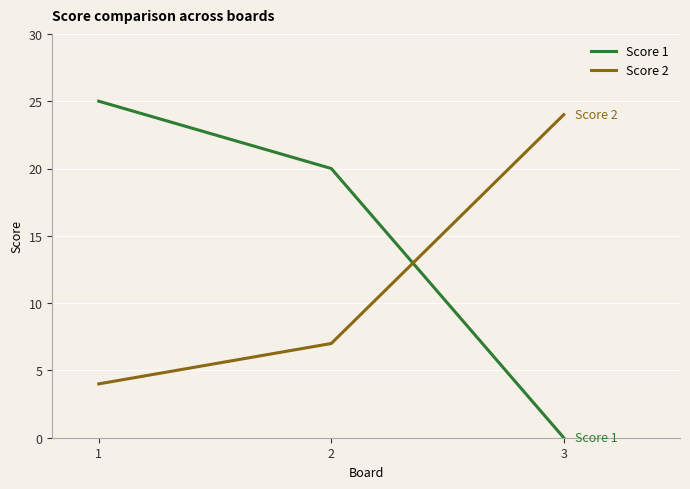

Reading right to left, extract all data points from this chart.

Score 1: 0	20	25
Score 2: 24	7	4